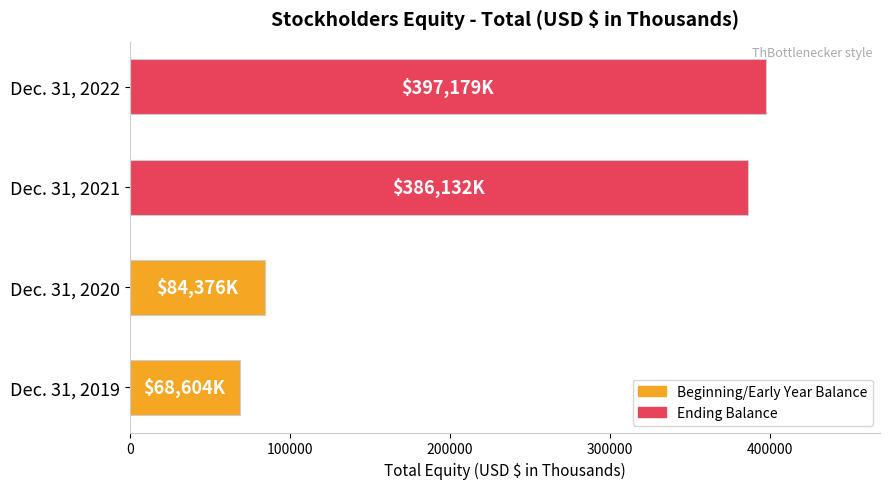

What is the change in value from Dec. 31, 2021 to Dec. 31, 2022?

+11047